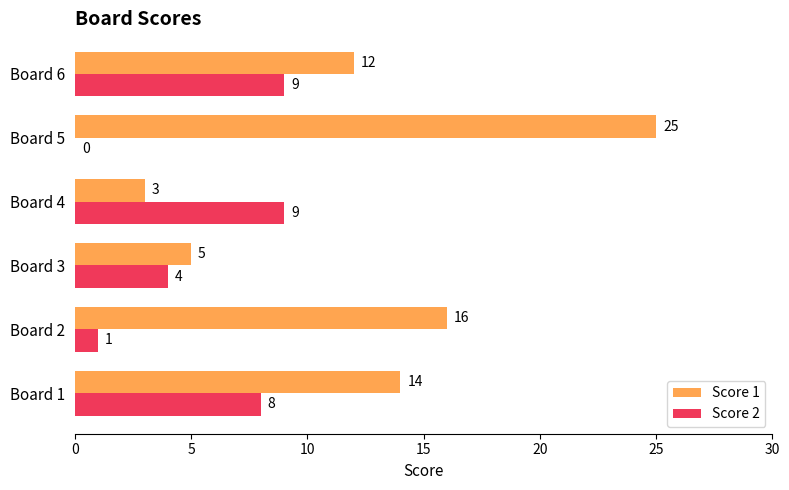

Is it true that Score 2 equals 9 at Board 4?

True